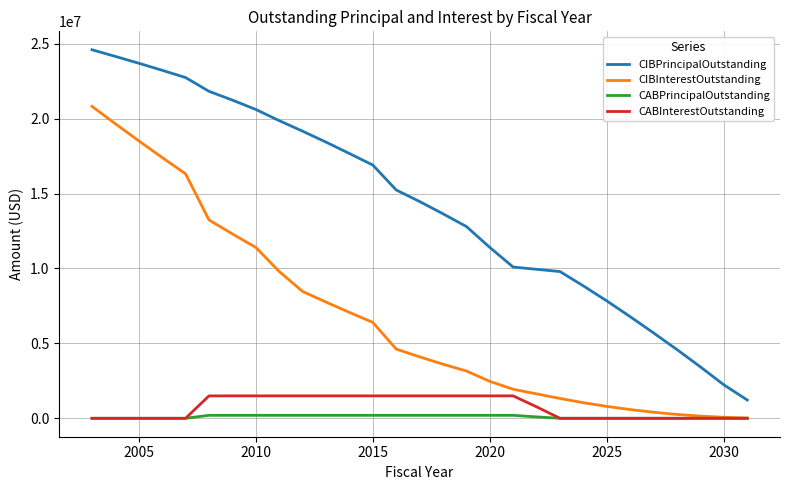

True or false: CIBPrincipalOutstanding and CABInterestOutstanding cross at least once.

False